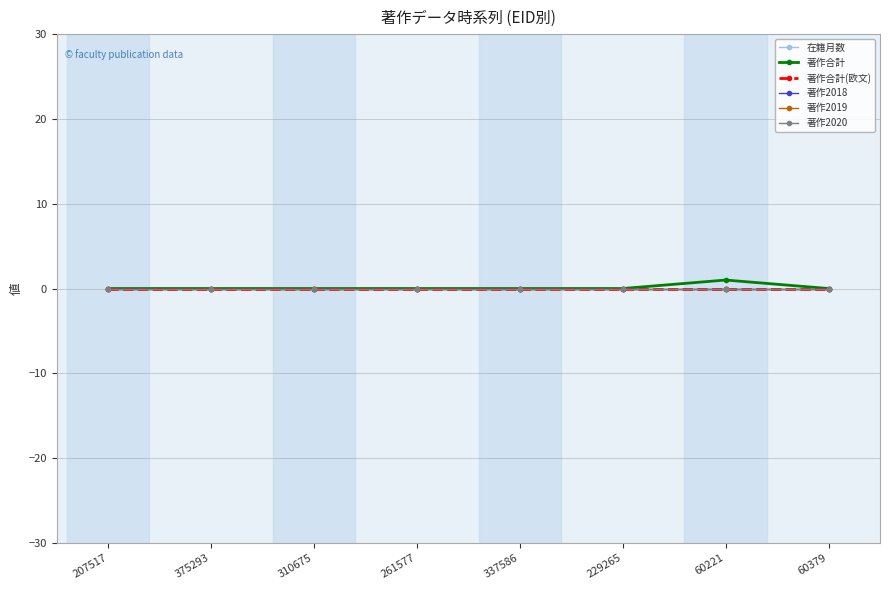

True or false: 在籍月数 has a value of 45 at 60221.

False